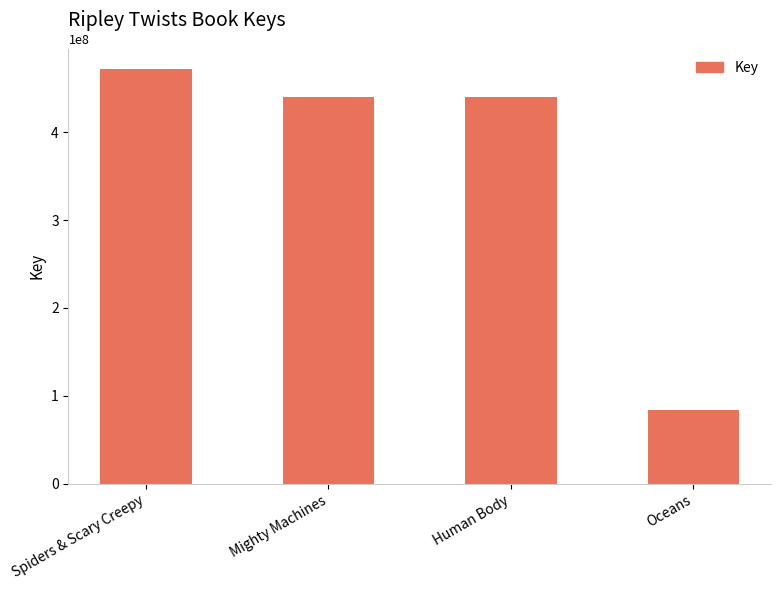

Is it true that the value at Spiders & Scary Creepy is 232552558?

False